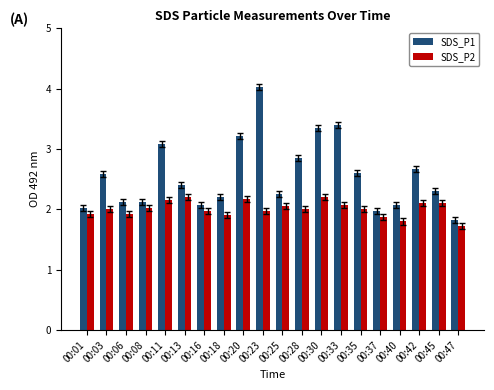

Is the value of SDS_P2 at 00:28 greater than the value of SDS_P1 at 00:08?

No